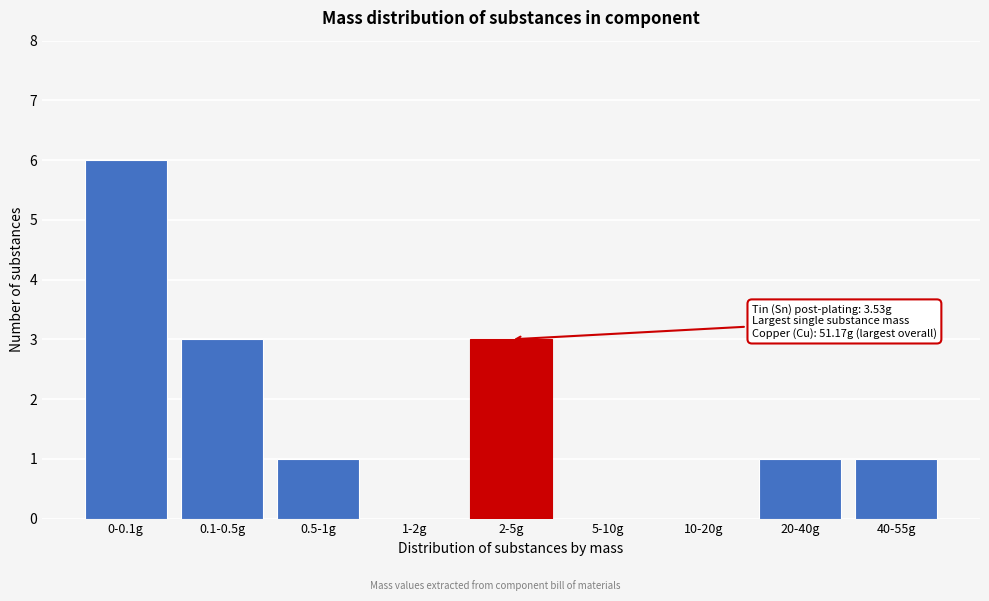

Reading left to right, transcribe all the data shown in this chart.

0-0.1g=6	0.1-0.5g=3	0.5-1g=1	1-2g=0	2-5g=3	5-10g=0	10-20g=0	20-40g=1	40-55g=1